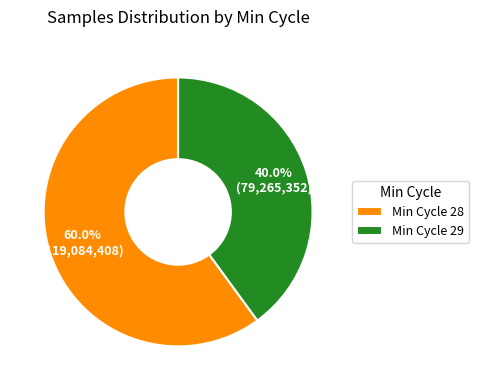

Count the number of slices in the pie.

2